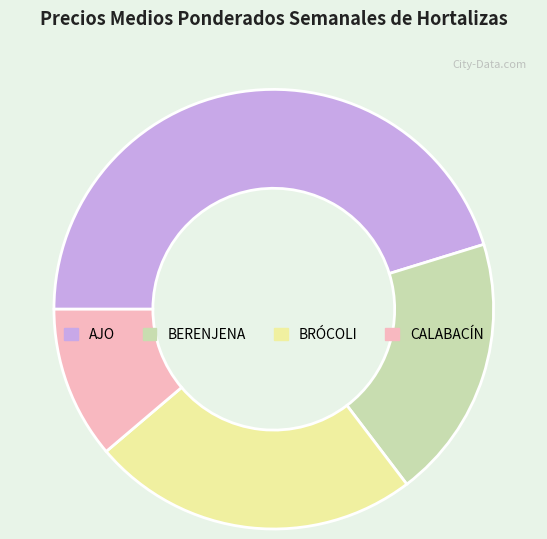

Count the number of slices in the pie.

4